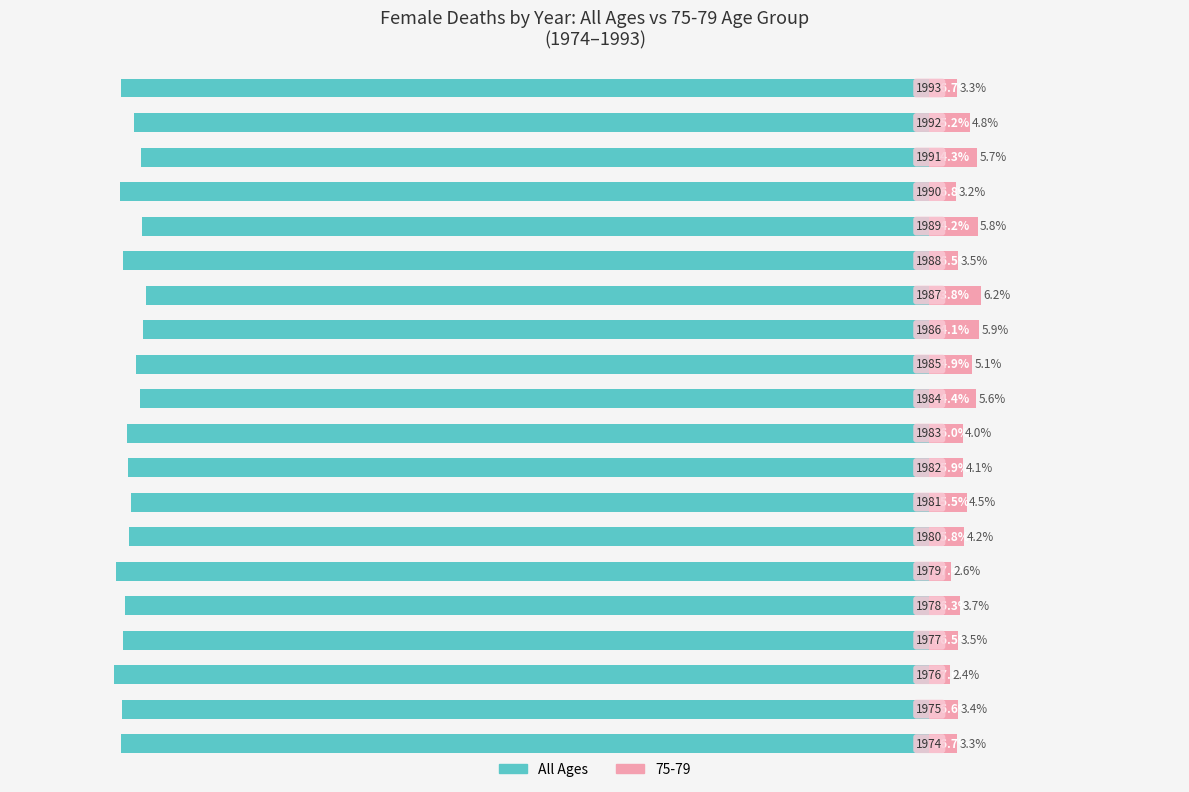

Reading right to left, list all the values displayed in this chart.

-96.7	-95.2	-94.3	-96.8	-94.2	-96.5	-93.8	-94.1	-94.9	-94.4	-96.0	-95.9	-95.5	-95.8	-97.4	-96.3	-96.5	-97.6	-96.6	-96.7